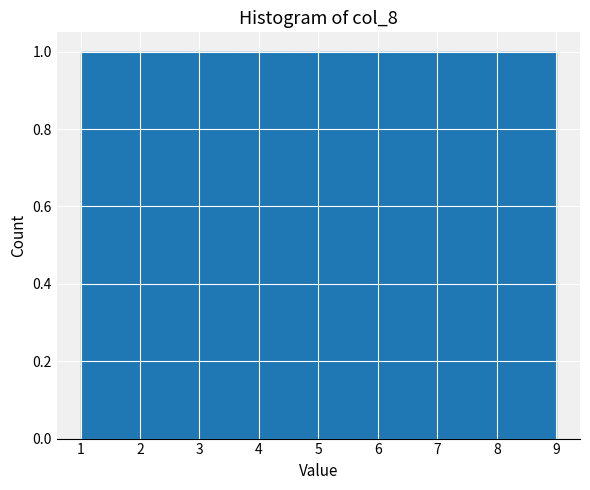

Reading left to right, transcribe this chart: for each bar, give the range it covers on the x-axis and its height. Neither the bar edges nor the heights are printed on the chart, so give them approximately, as read against the axes.

1.0 to 1.9: 1
1.9 to 2.8: 1
2.8 to 3.7: 1
3.7 to 4.6: 1
4.6 to 5.4: 1
5.4 to 6.3: 1
6.3 to 7.2: 1
7.2 to 8.1: 1
8.1 to 9.0: 1